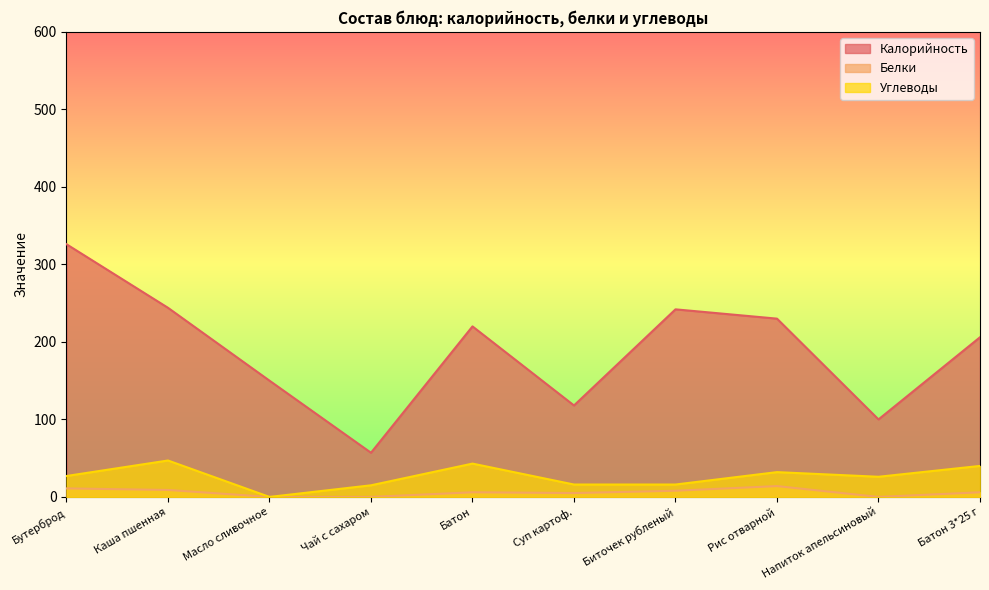

The Белки series shows 6 at Батон. True or false?

True